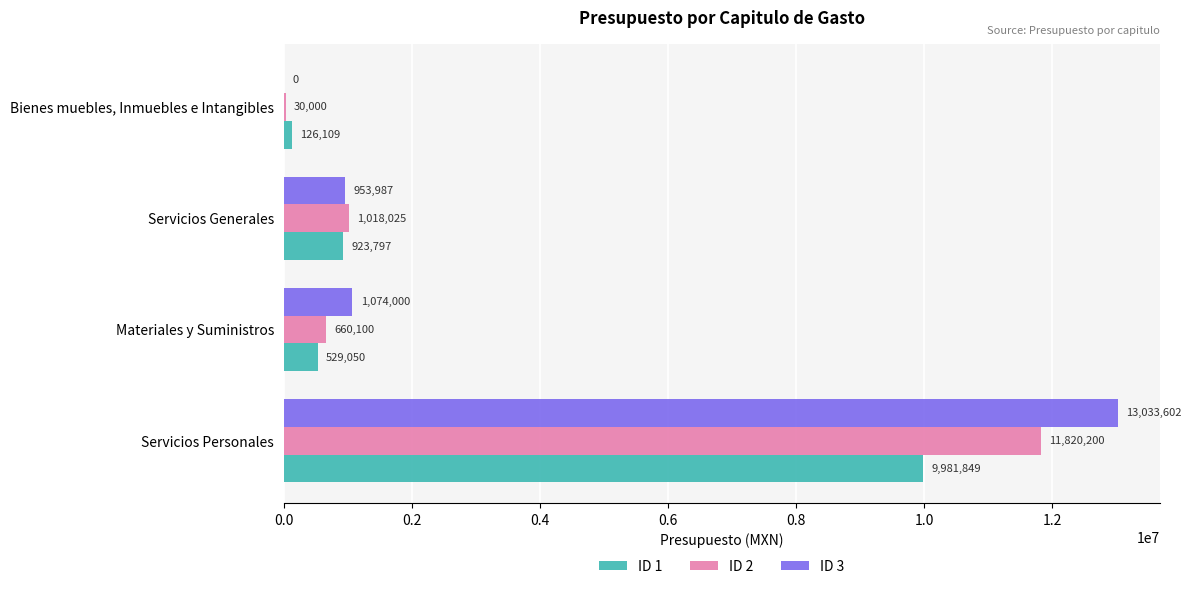

Which series changed the most between Servicios Personales and Materiales y Suministros?

ID 3